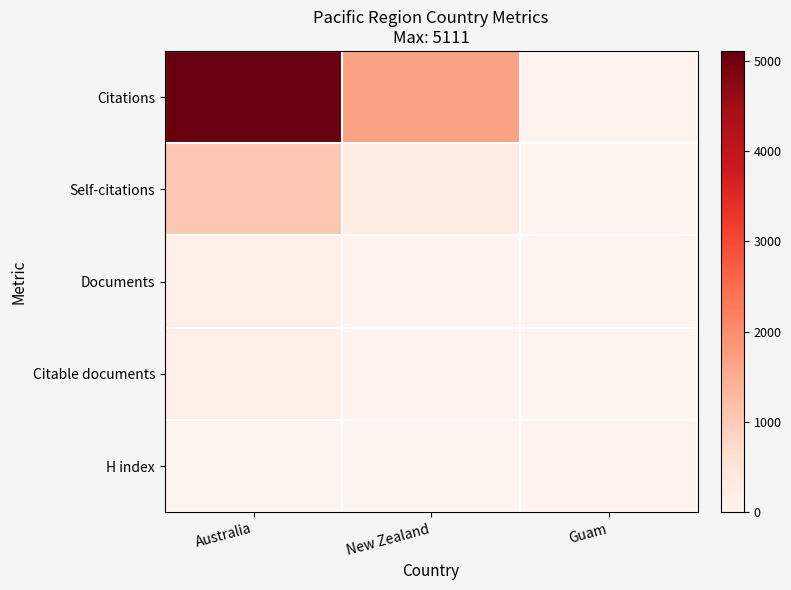

Reading left to right, extract all data points from this chart.

Citations: Australia=5111	New Zealand=1668	Guam=76
Self-citations: Australia=1072	New Zealand=257	Guam=0
Documents: Australia=148	New Zealand=49	Guam=1
Citable documents: Australia=148	New Zealand=49	Guam=1
H index: Australia=34	New Zealand=34	Guam=76